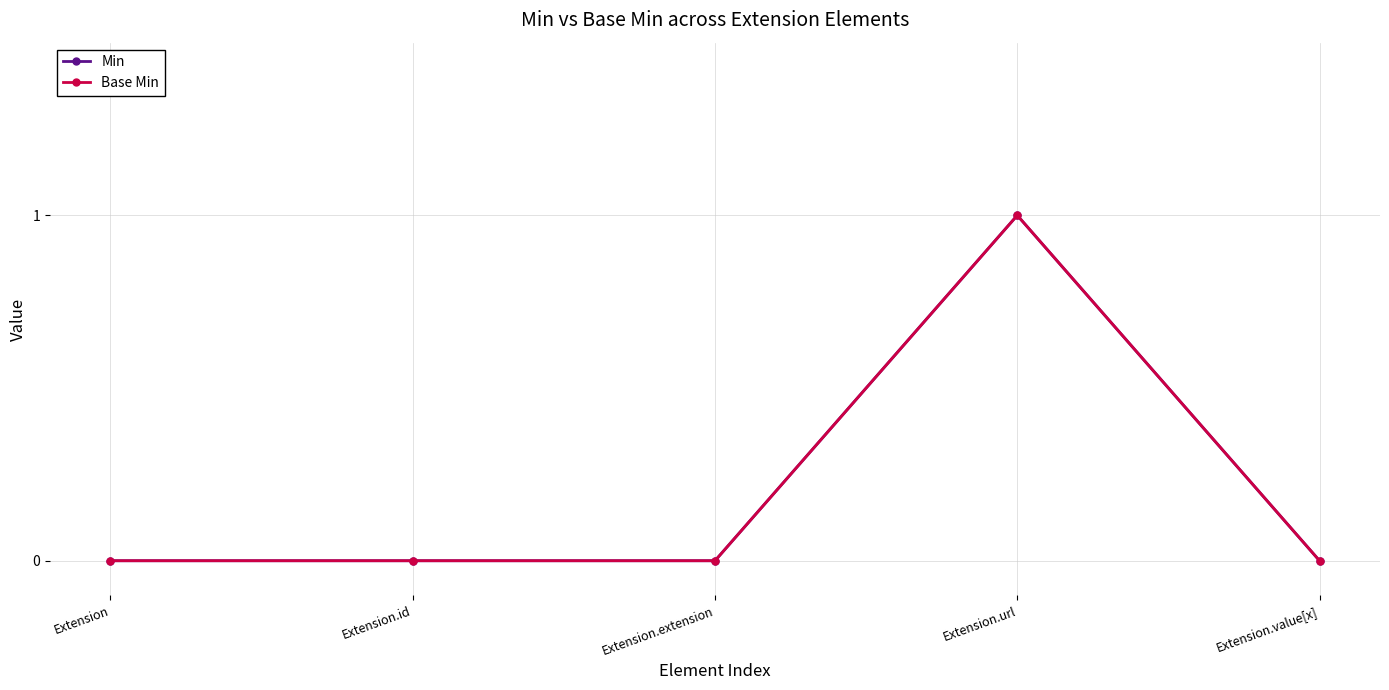

List the labels in order of Base Min value, largest first.

Extension.url, Extension, Extension.id, Extension.extension, Extension.value[x]